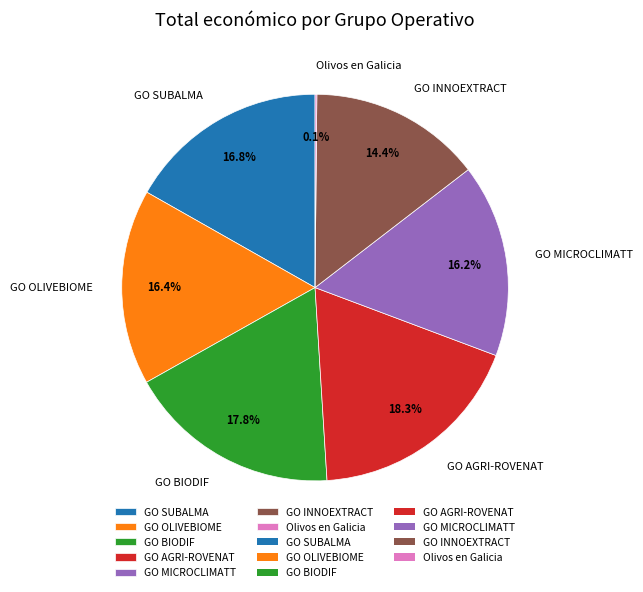

Does GO OLIVEBIOME account for over 50% of the chart?

No